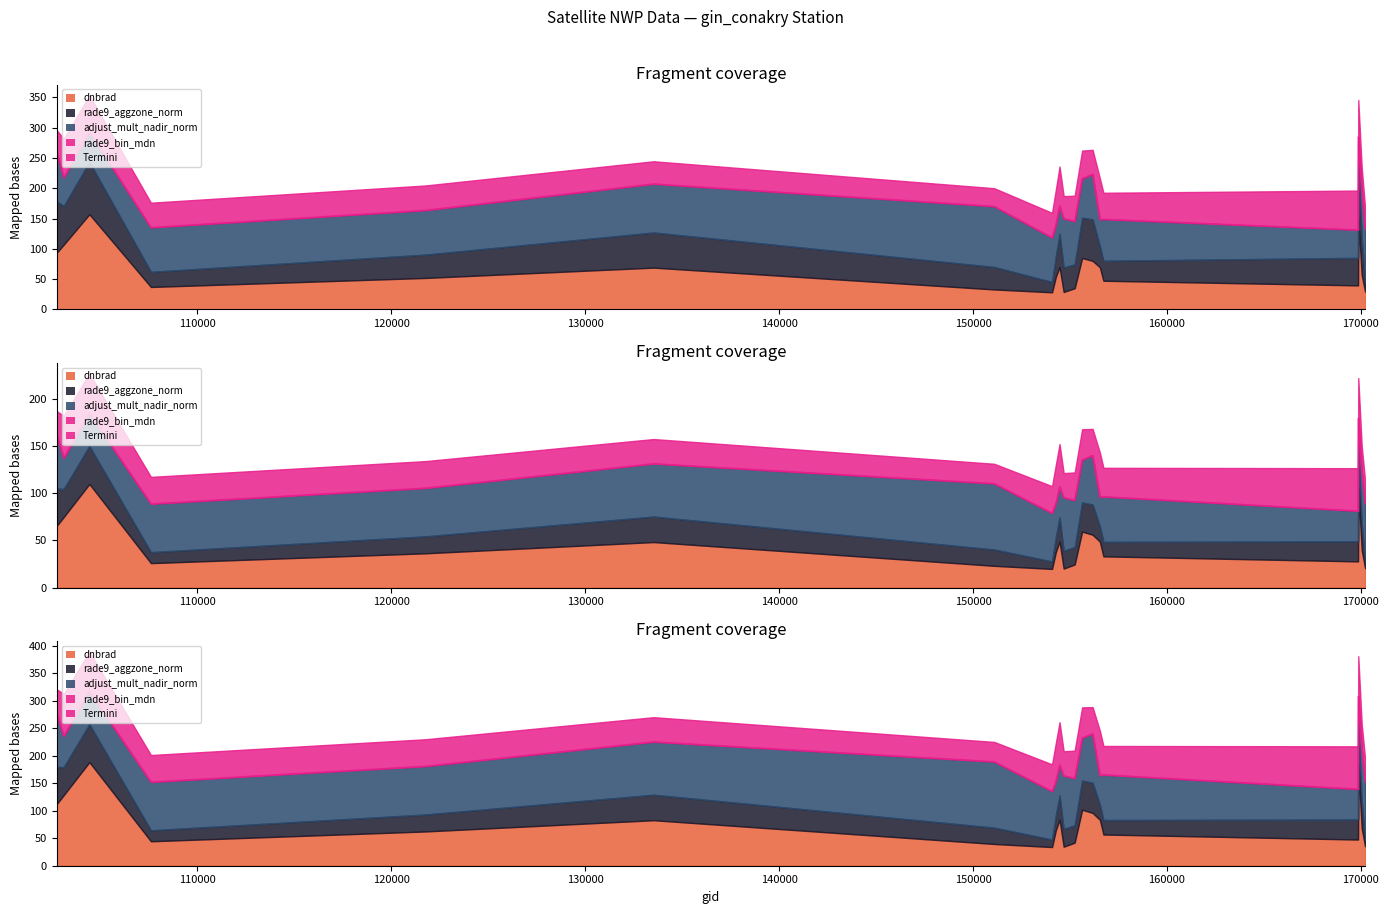

At which label is the value closest to 205?

150000